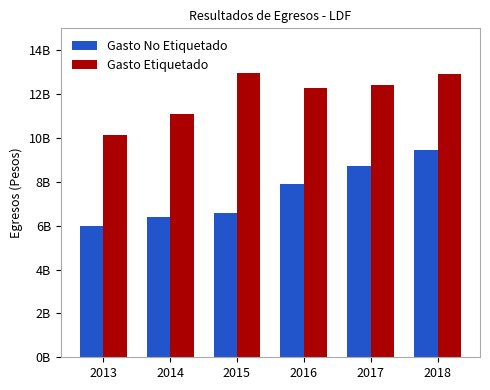

The Gasto Etiquetado series shows 4020918906 at 2015. True or false?

False